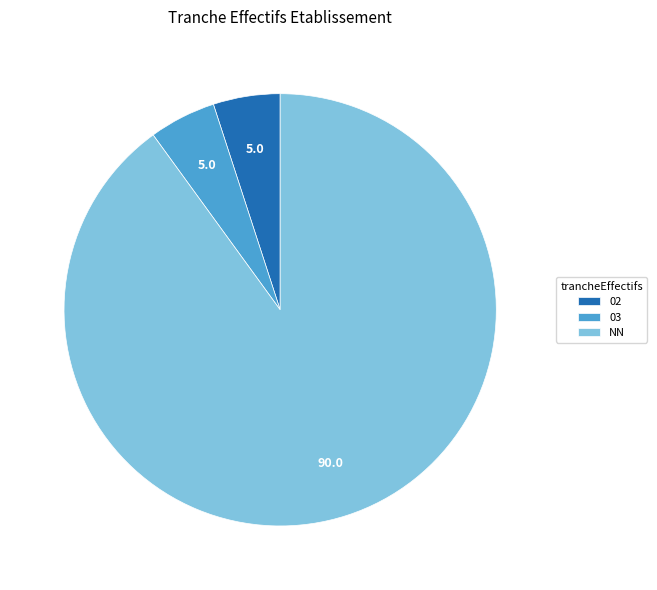

Does 02 account for over 50% of the chart?

No